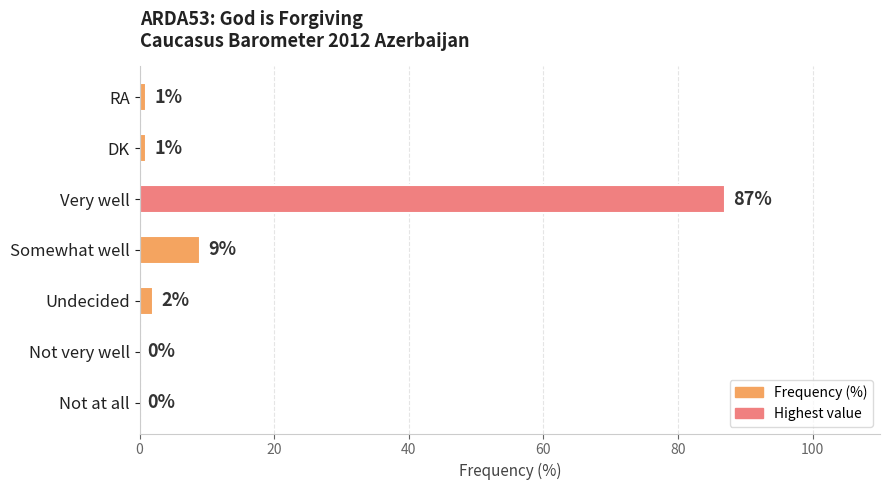

Are the bars horizontal?

Yes